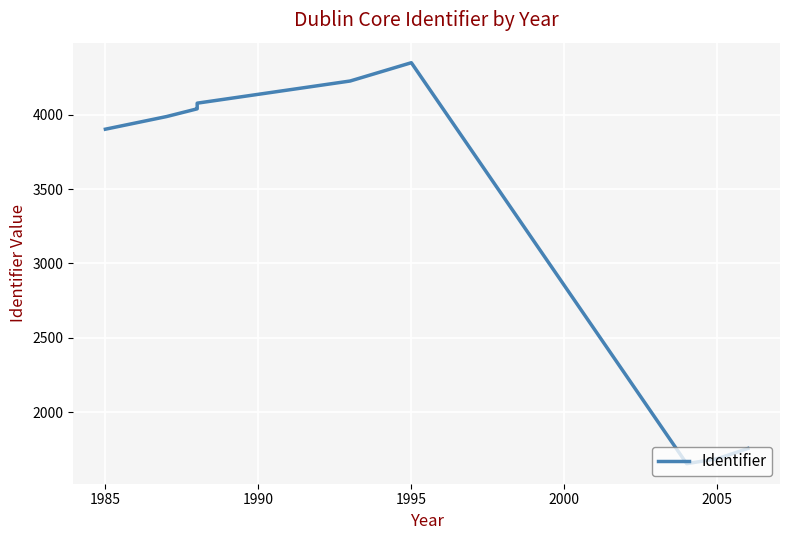

What is the value of the 5th point from the left?

4078